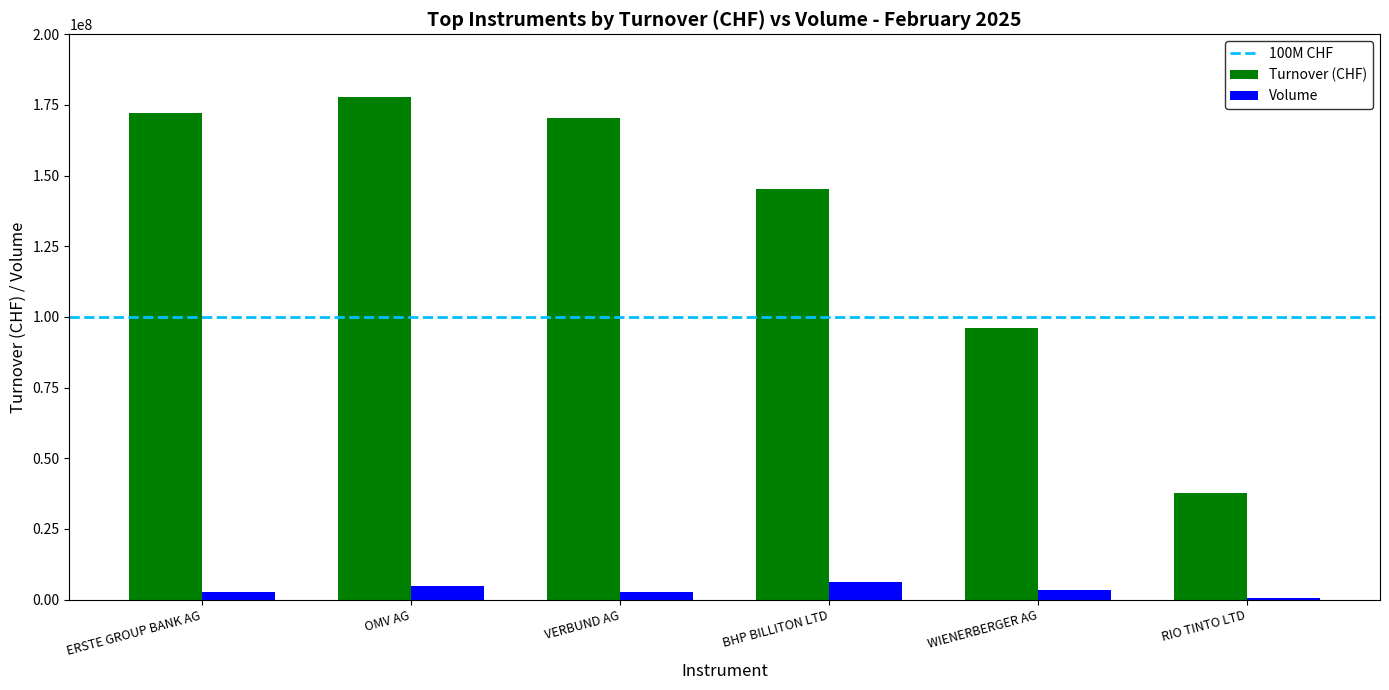

Which series changed the most between OMV AG and BHP BILLITON LTD?

Turnover (CHF)